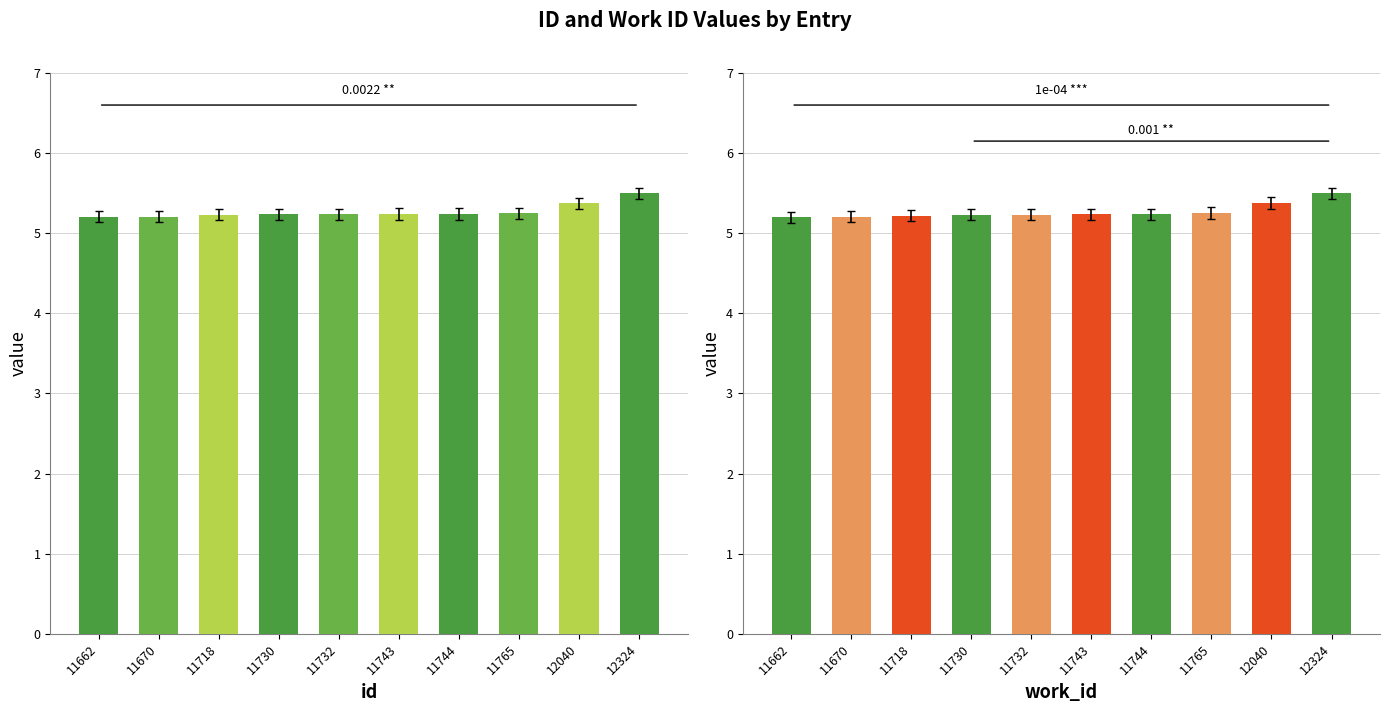

What is the smallest value displayed?

5.2